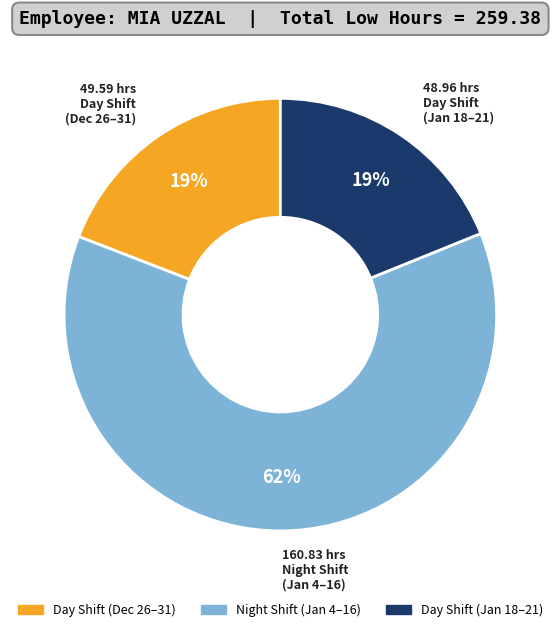

How many segments does this pie chart have?

3